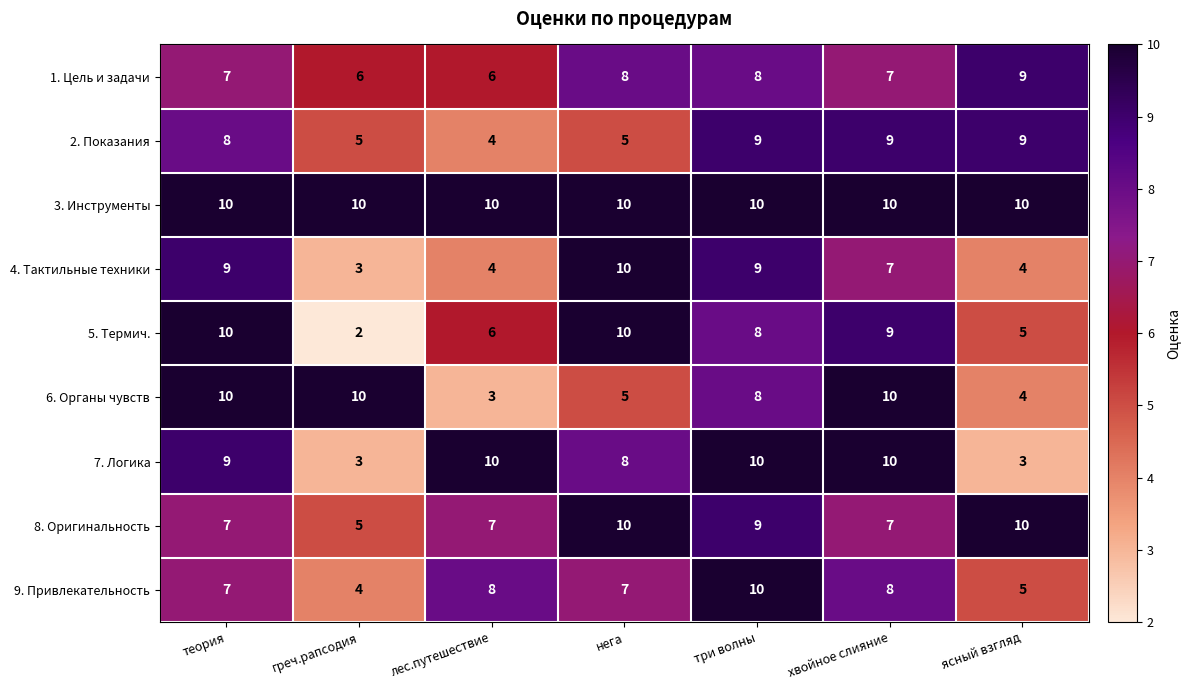

Which series has the largest range (max minus min)?

5. Термич.